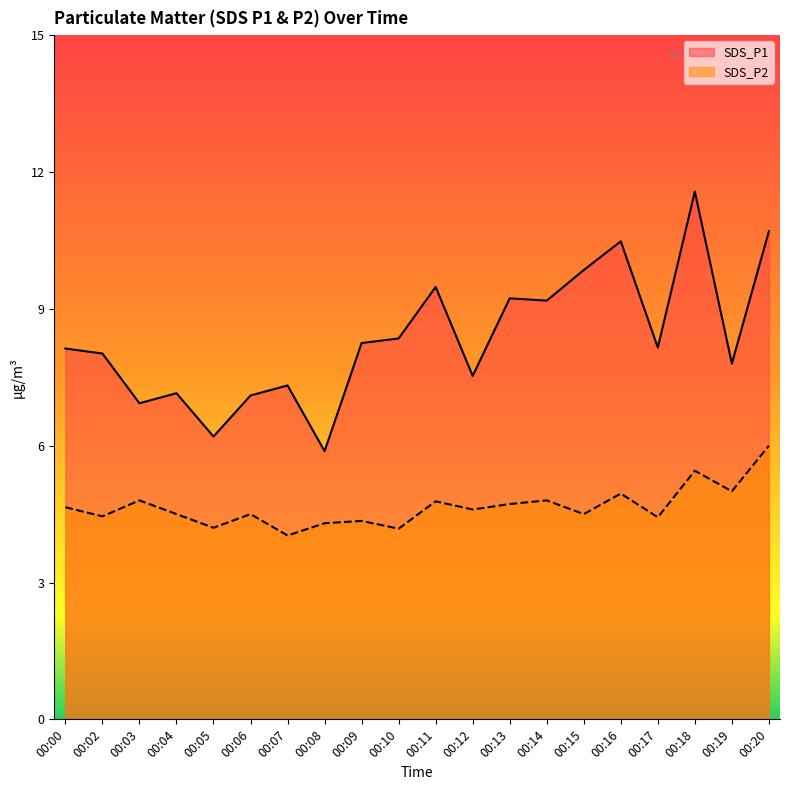

Which series has the largest total across all categories?

SDS_P1